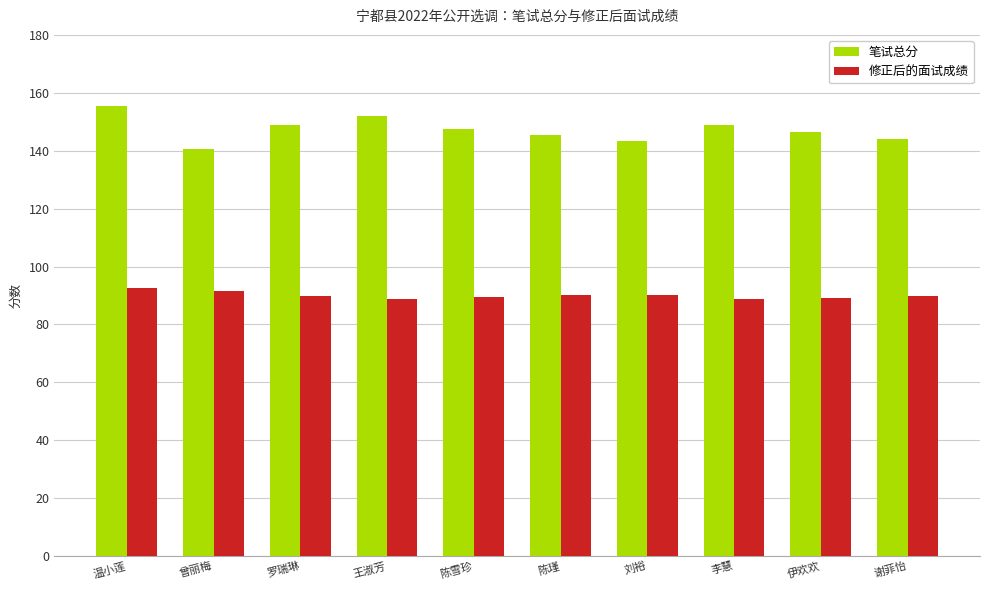

At which category is the sum across all series the highest?

温小莲